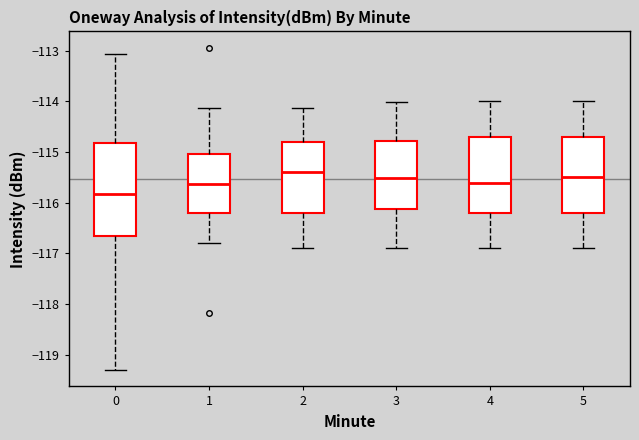

Reading left to right, transcribe this box plot: for each box, give where its median line is, the range the box spans, and where its two whiskers end, as read against the y-axis. The values are not printed on the chart, so give them approximately, as read against the axis.

0: median -115.8, box -116.7 to -114.8, whiskers -119.3 to -113.1
1: median -115.6, box -116.2 to -115.0, whiskers -116.8 to -114.1
2: median -115.4, box -116.2 to -114.8, whiskers -116.9 to -114.1
3: median -115.5, box -116.1 to -114.8, whiskers -116.9 to -114.0
4: median -115.6, box -116.2 to -114.7, whiskers -116.9 to -114.0
5: median -115.5, box -116.2 to -114.7, whiskers -116.9 to -114.0